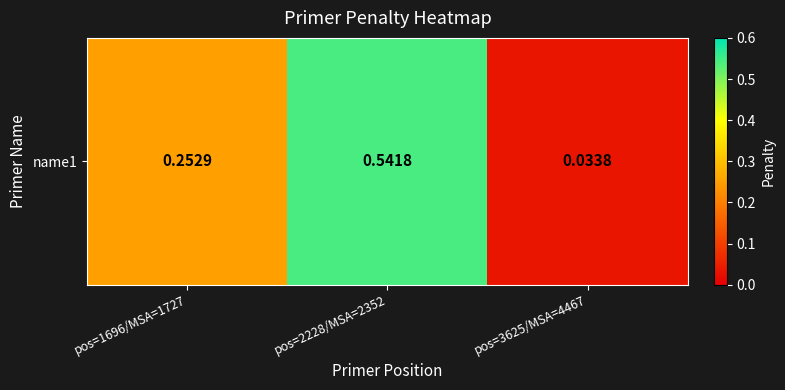

Which has a higher value, pos=3625/MSA=4467 or pos=2228/MSA=2352?

pos=2228/MSA=2352